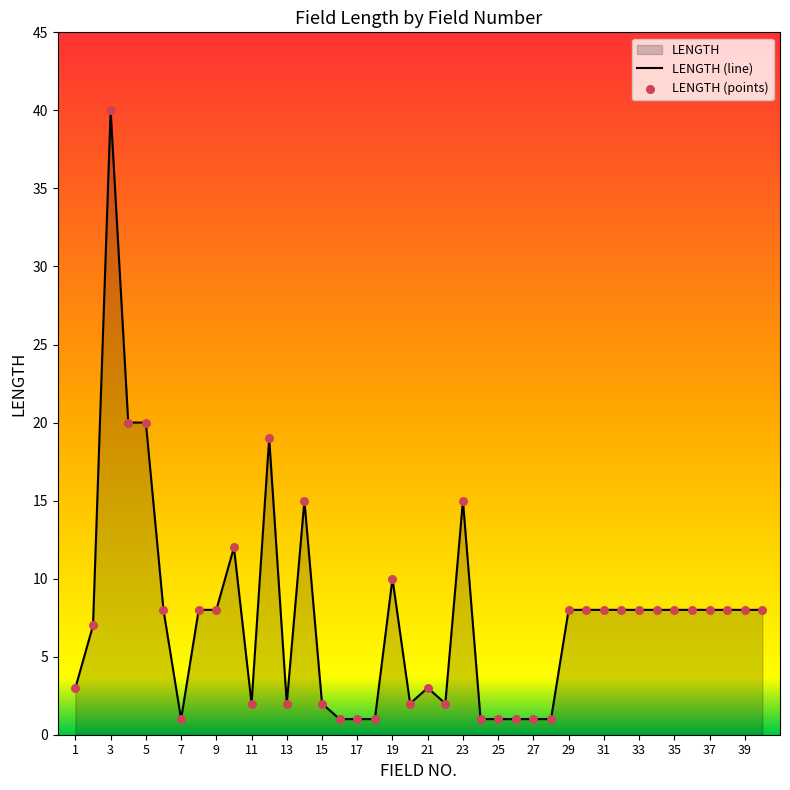

The value at 37 is 12. True or false?

False